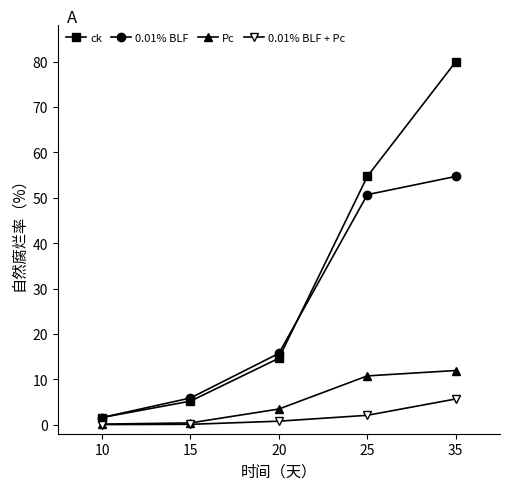

True or false: Pc and 0.01% BLF intersect in this chart.

False